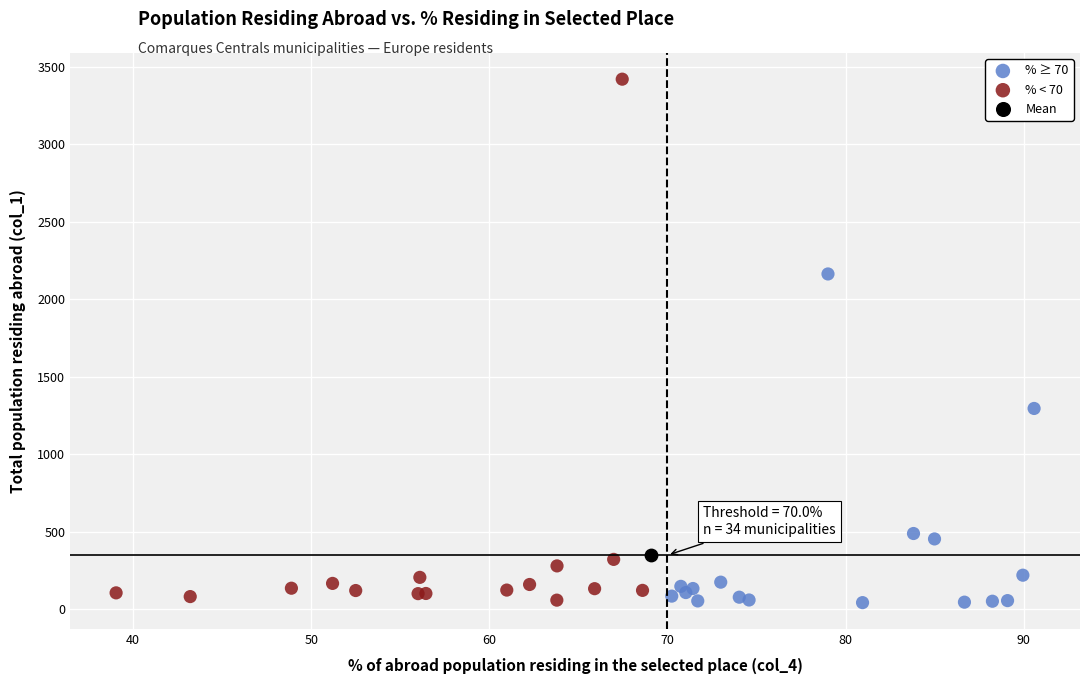

What are all the series names shown in the legend?

% ≥ 70, % < 70, Mean